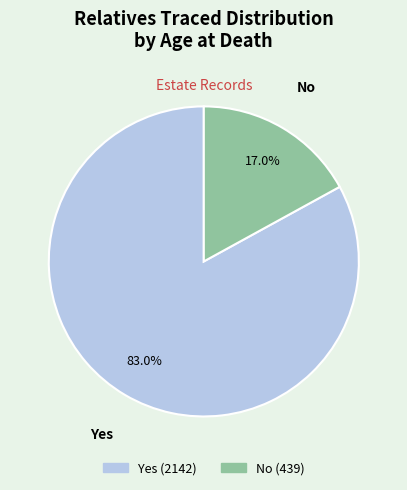

How many slices are in this pie chart?

2